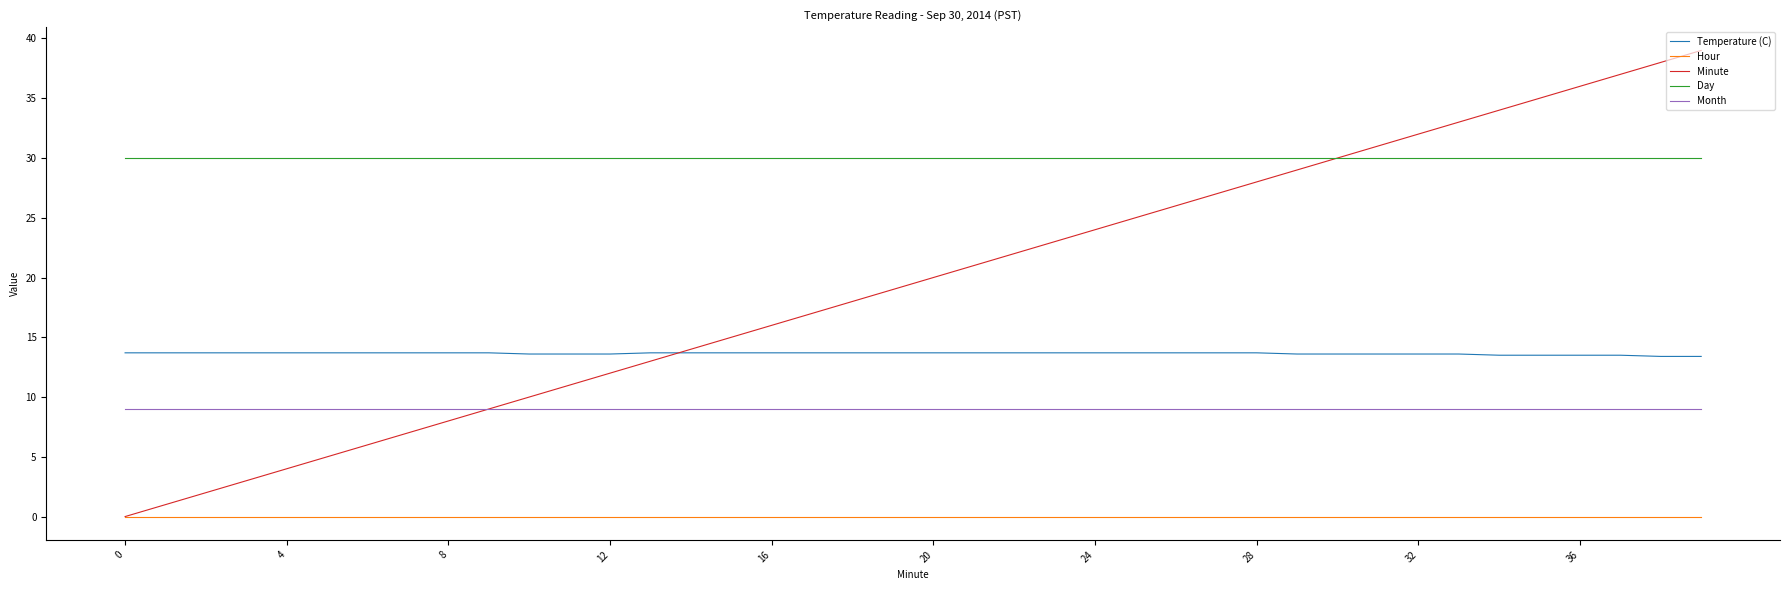

Which series has the largest range (max minus min)?

Minute